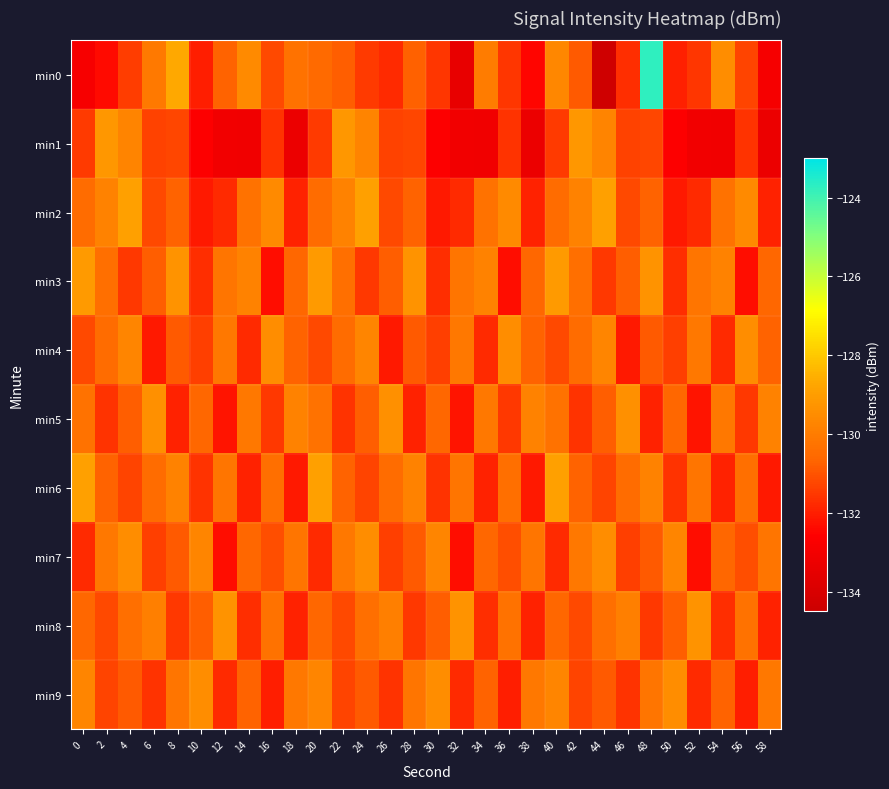

At how many categories does at least one series exceed -125?

1